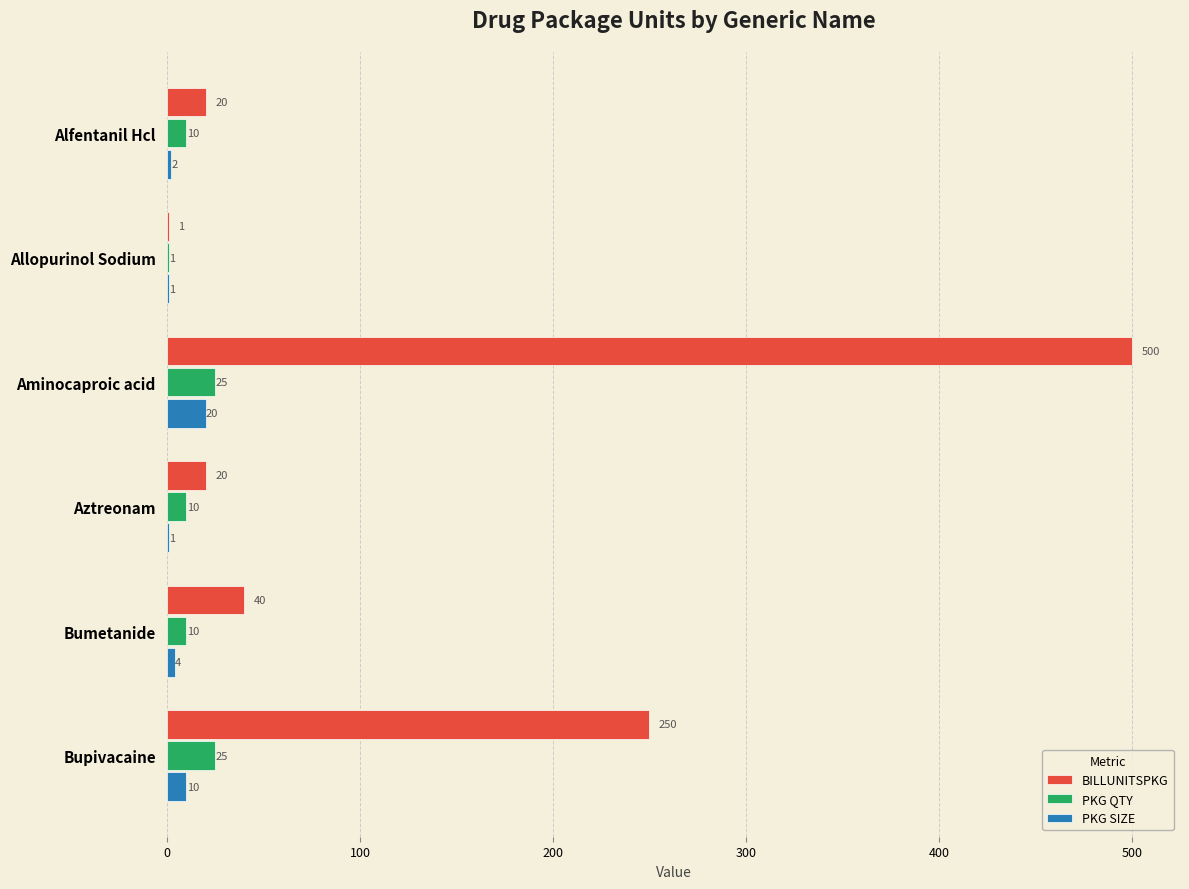

The value of PKG QTY at Bupivacaine is 43. True or false?

False